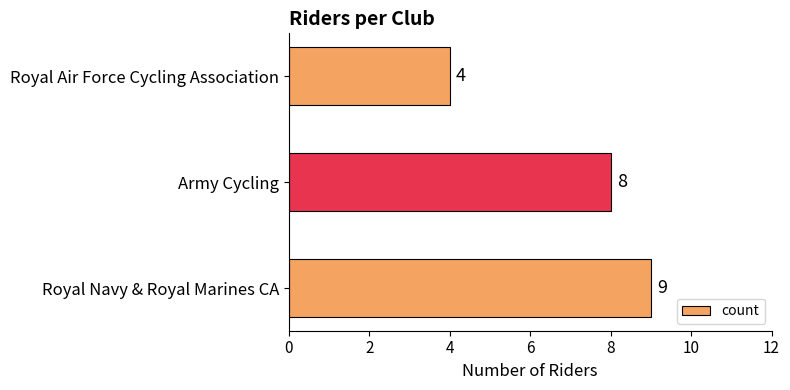

Reading top to bottom, list all the values displayed in this chart.

Royal Air Force Cycling Association=4	Army Cycling=8	Royal Navy & Royal Marines CA=9